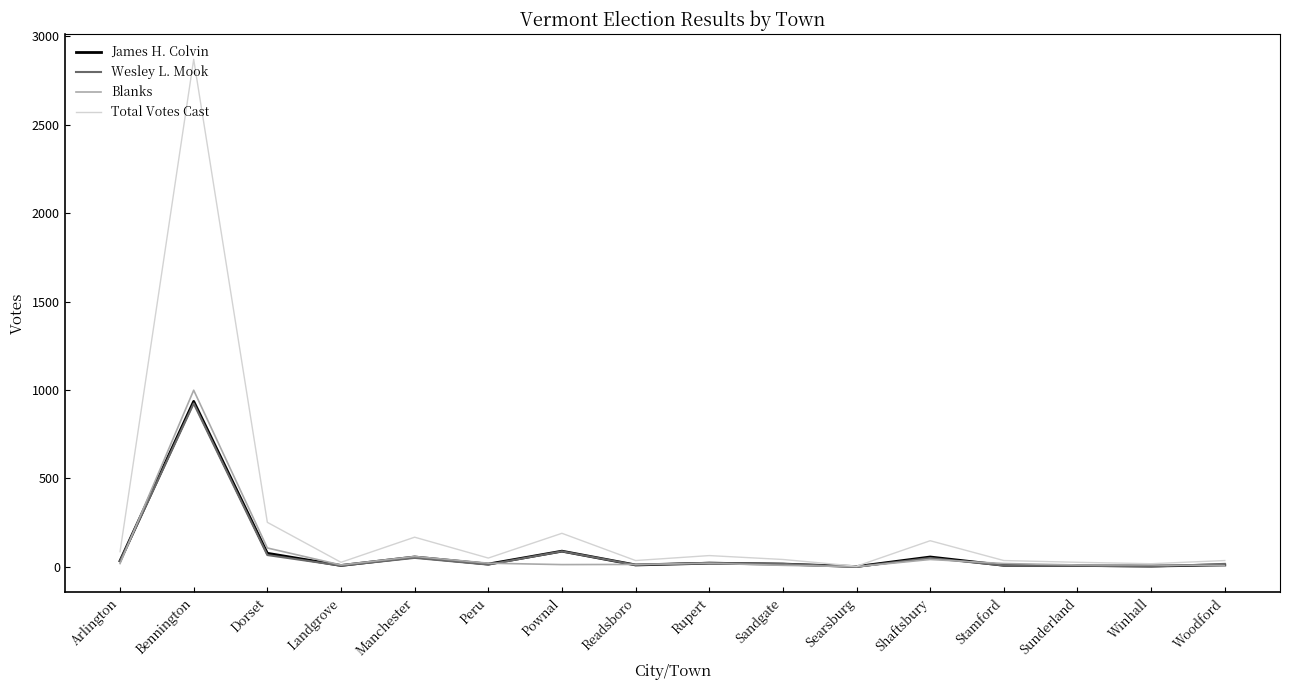

What is the maximum value for James H. Colvin?

936